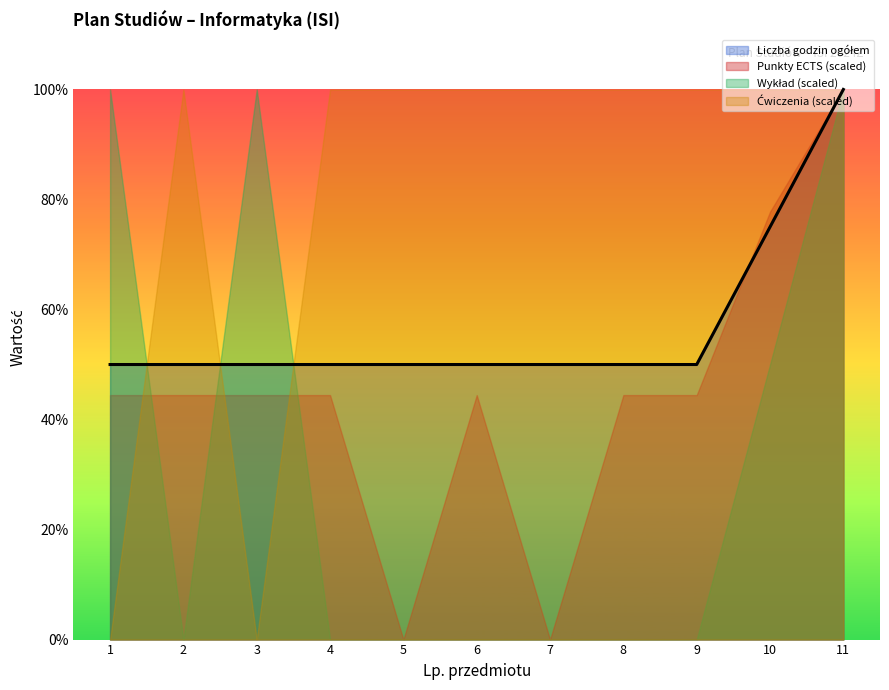

Where is Ćwiczenia nearest to the value 15?

1